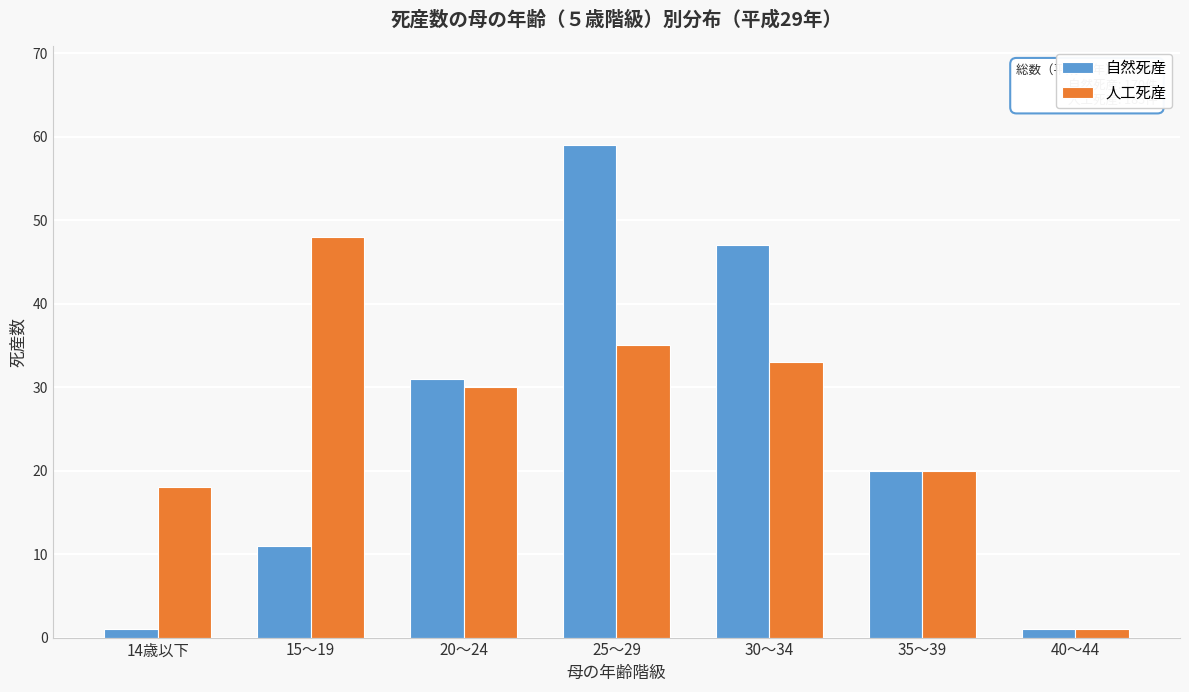

Reading right to left, list all the values displayed in this chart.

自然死産: 40～44=1	35～39=20	30～34=47	25～29=59	20～24=31	15～19=11	14歳以下=1
人工死産: 40～44=1	35～39=20	30～34=33	25～29=35	20～24=30	15～19=48	14歳以下=18